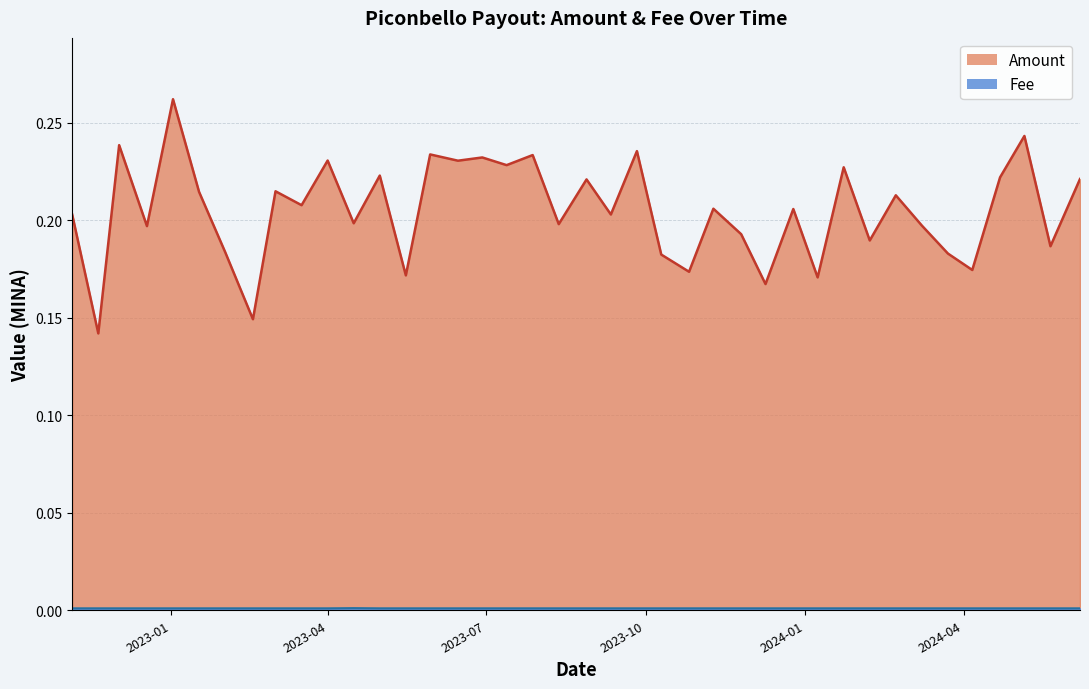

What is the difference between the Amount values at 2023-07-28 and 2023-05-16?

0.1